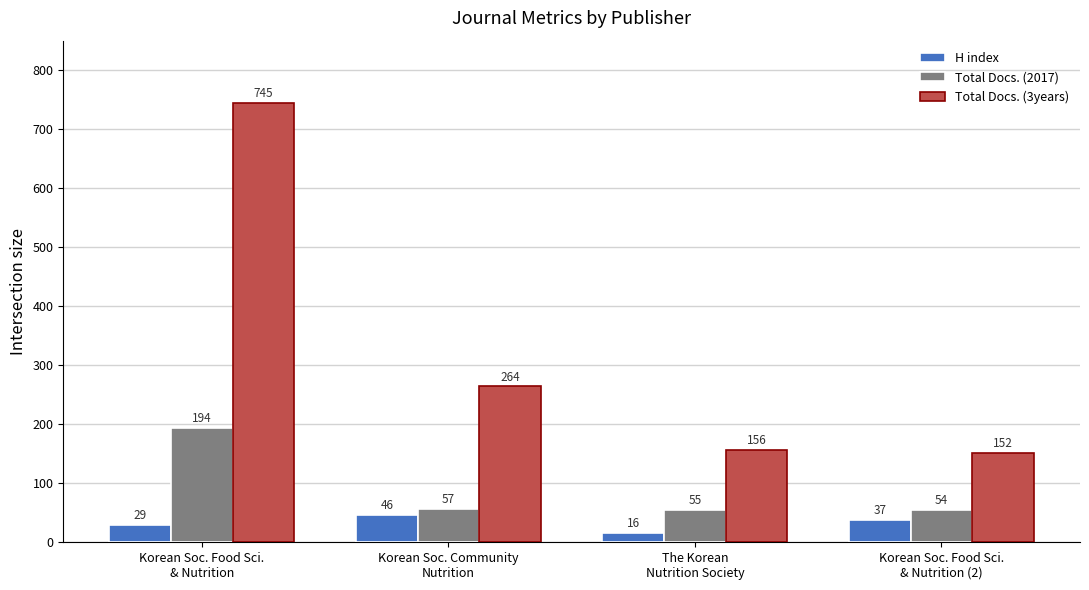

List the series in order of their overall mean, highest first.

Total Docs. (3years), Total Docs. (2017), H index